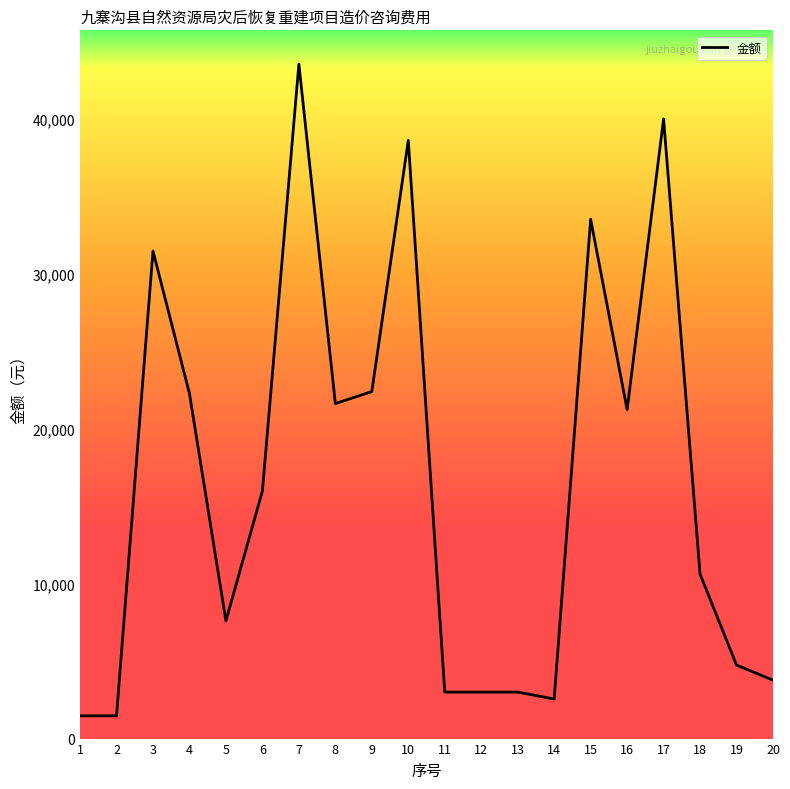

Approximately how many times larger is the value at 4 compared to 5?

2.9